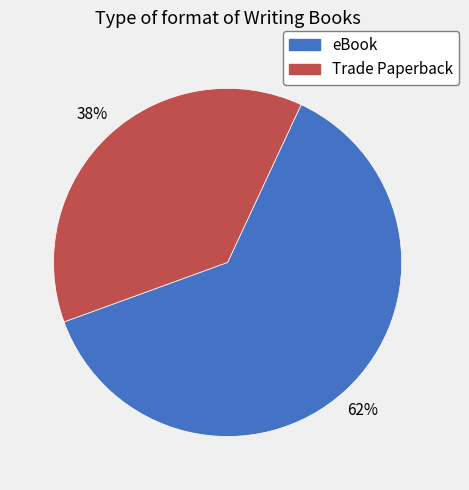

To the nearest percent, what is the combined percentage of Trade Paperback and eBook?

100%